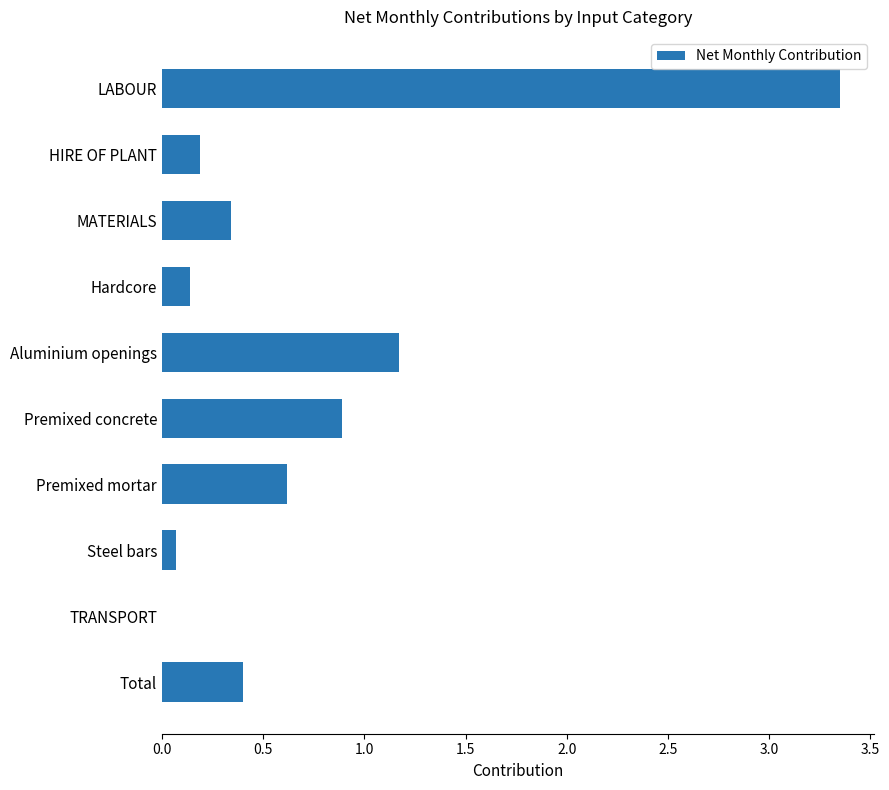

True or false: the data shows 1.0 at Premixed mortar.

False